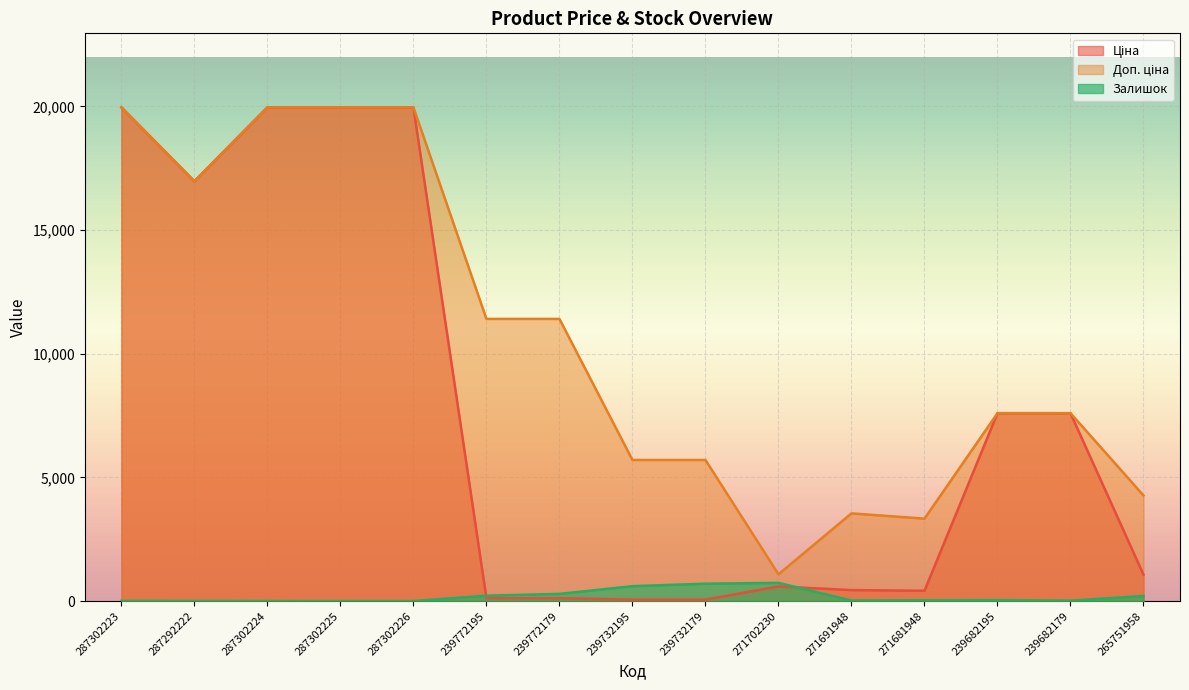

After their last crossing, which series has the higher values: Залишок or Ціна?

Ціна